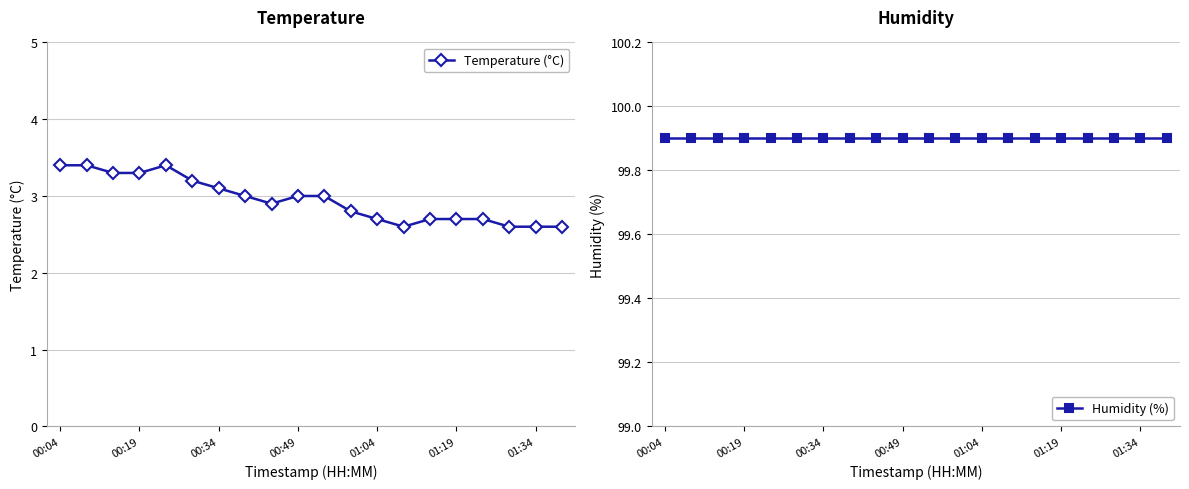

Is it true that Temperature (°C) equals 3.3 at 00:19?

True